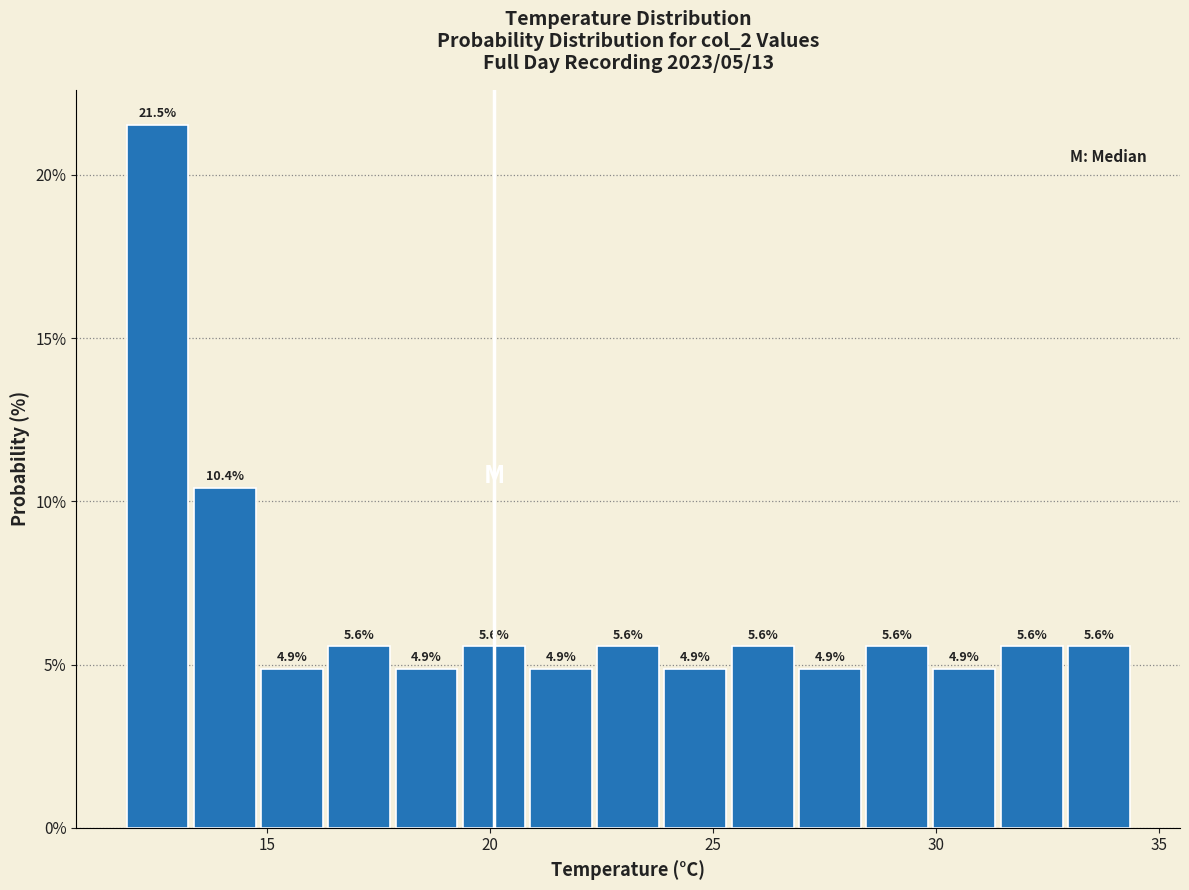

Read against the x-axis, roughly where is the centre of the tallest bar?

12.5